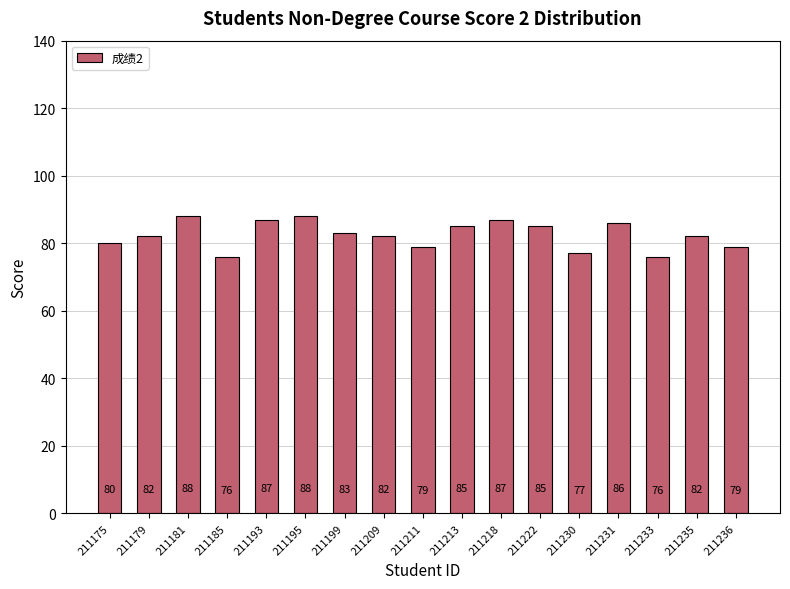

Is it true that the value at 211233 is 43?

False